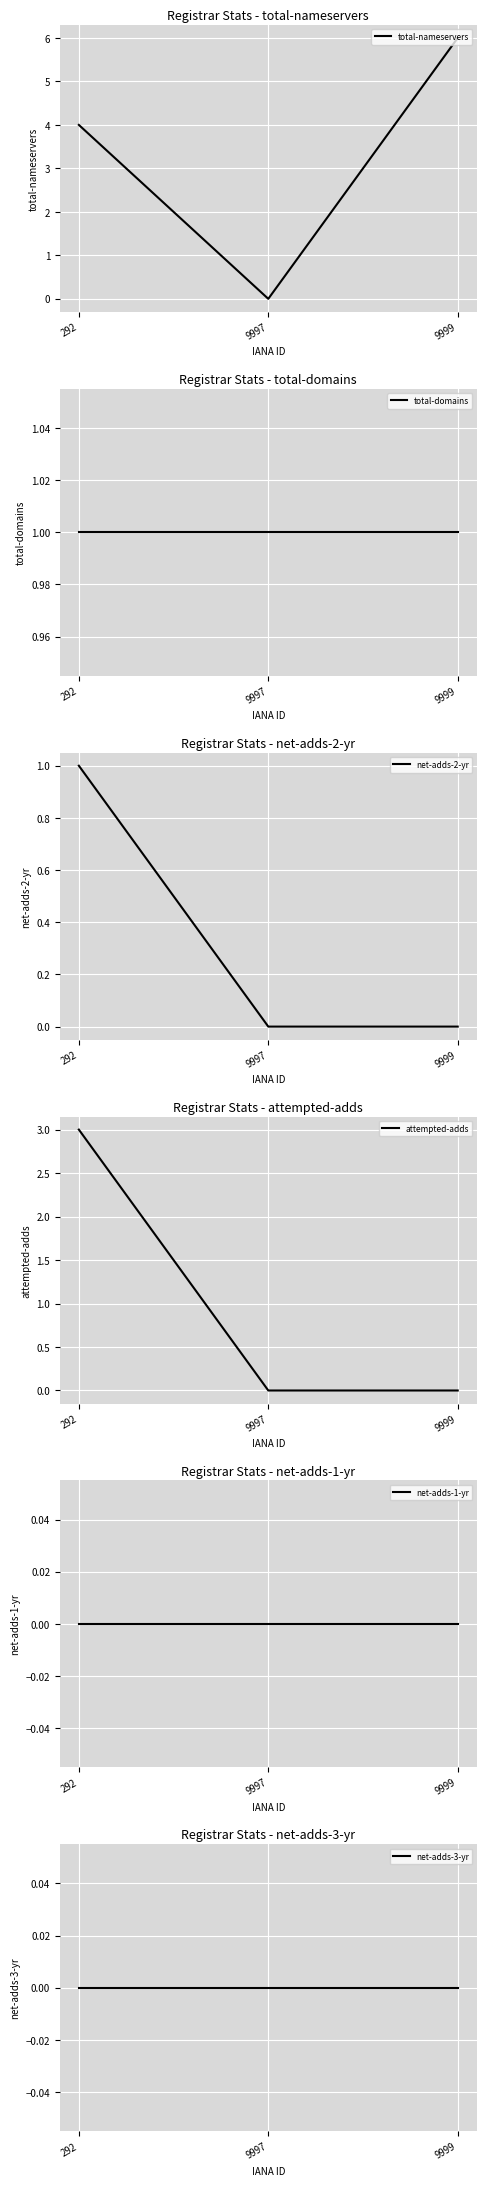

Rank the categories by total-domains value from lowest to highest.

292, 9997, 9999